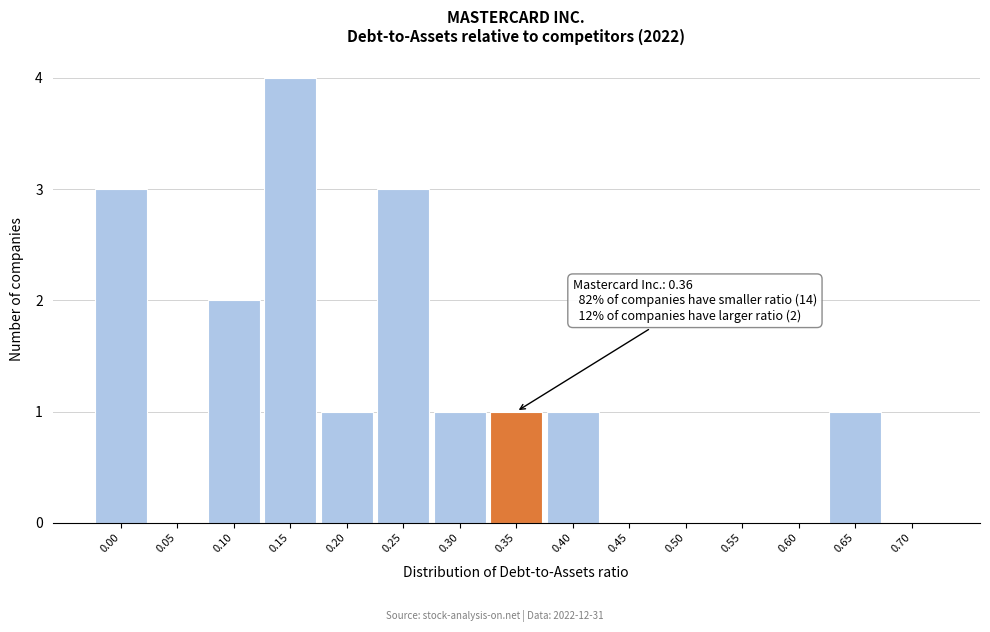

Reading left to right, what are all the values shown in this chart?

0.00=3	0.05=0	0.10=2	0.15=4	0.20=1	0.25=3	0.30=1	0.35=1	0.40=1	0.45=0	0.50=0	0.55=0	0.60=0	0.65=1	0.70=0